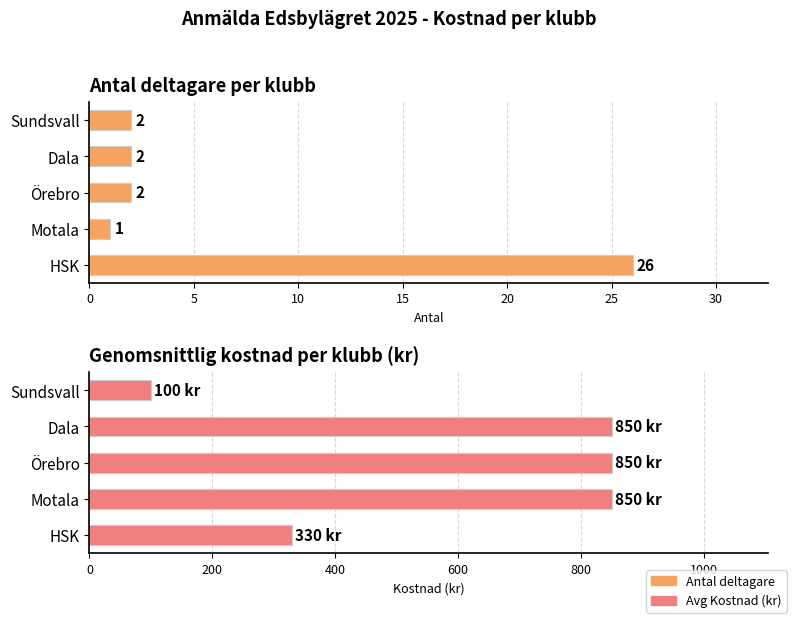

What is the value of the Antal deltagare bar at the 4th from the left?

2